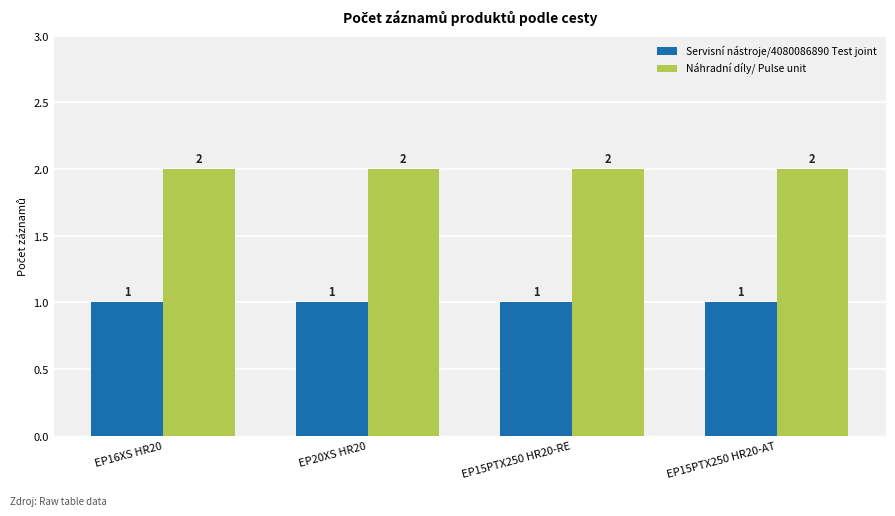

What is the value of the Servisní nástroje/4080086890 Test joint bar at the 1st from the left?

1